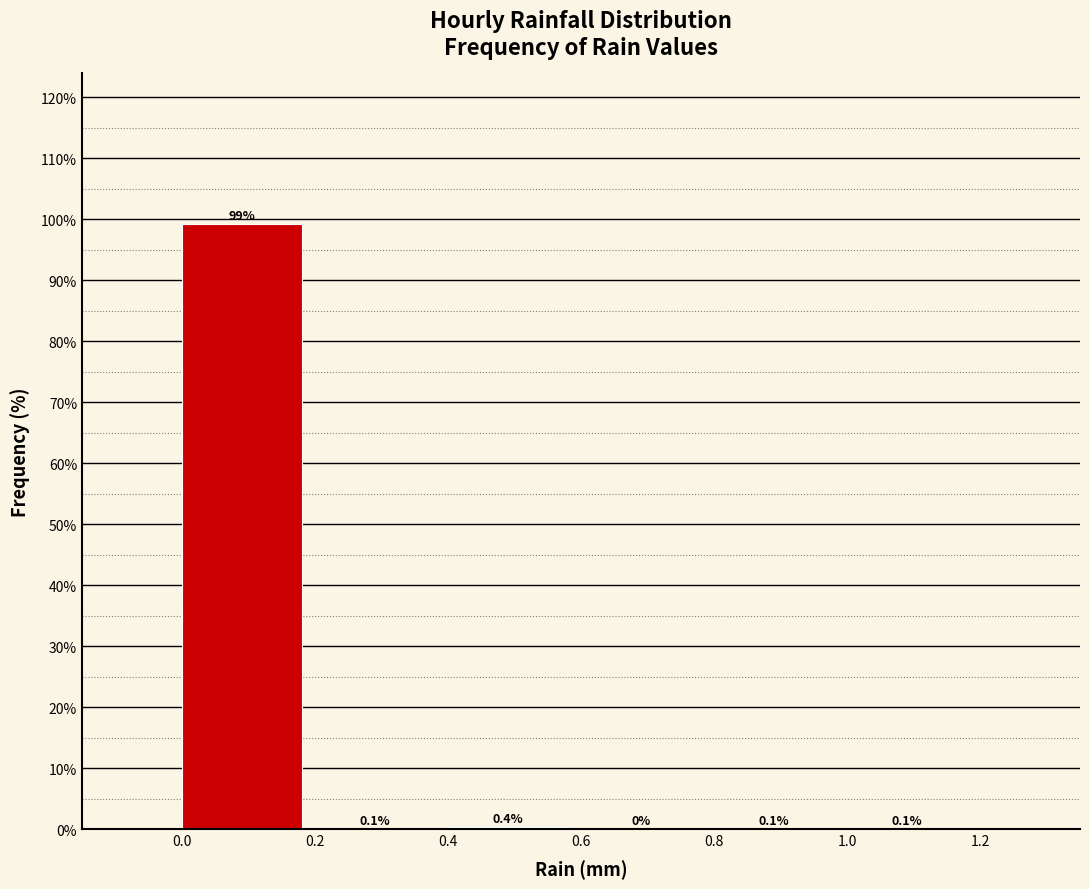

Reading left to right, transcribe this chart: for each bar, give the range it covers on the x-axis and its height.

0.0 to 0.2: 99.2
0.2 to 0.4: 0.1
0.4 to 0.6: 0.4
0.6 to 0.8: 0.0
0.8 to 1.0: 0.1
1.0 to 1.2: 0.1